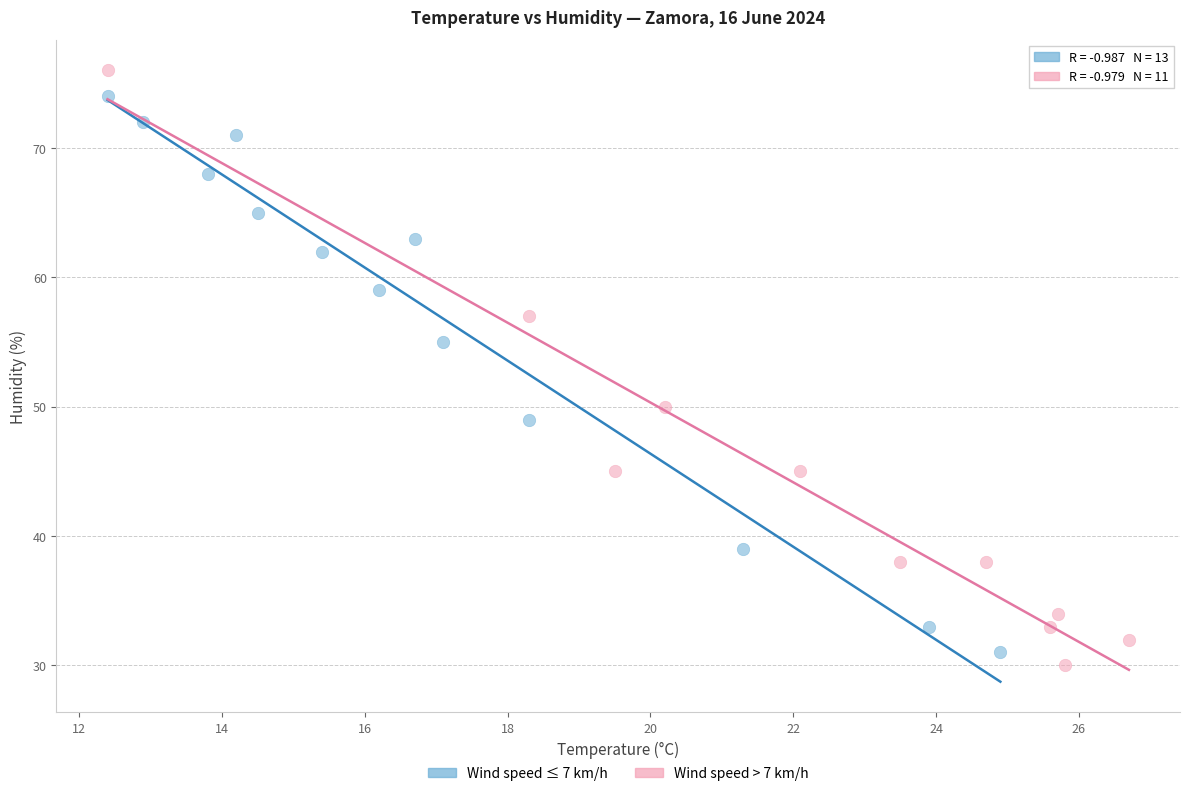

What are all the series names shown in the legend?

Wind speed ≤ 7 km/h, Wind speed > 7 km/h